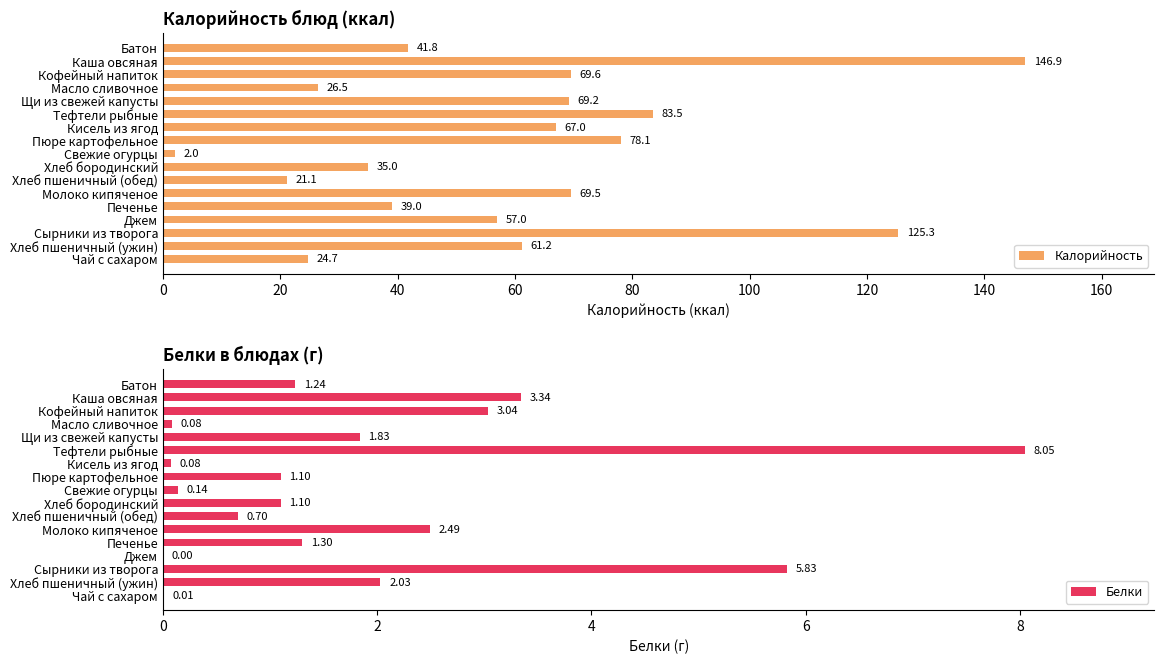

What is the minimum value for Калорийность?

2.0